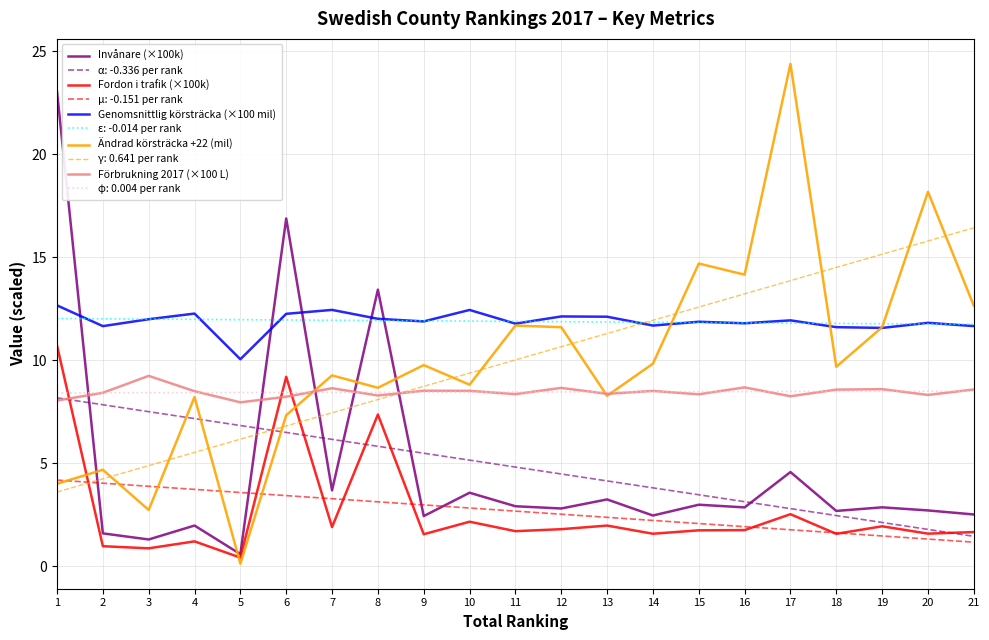

Which series has the largest range (max minus min)?

Ändrad körsträcka +22 (mil)